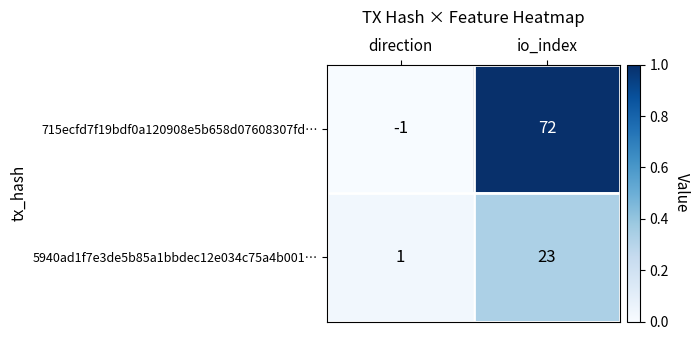

The 715ecfd7f19bdf0a120908e5b658d07608307fd… series shows -2 at direction. True or false?

False